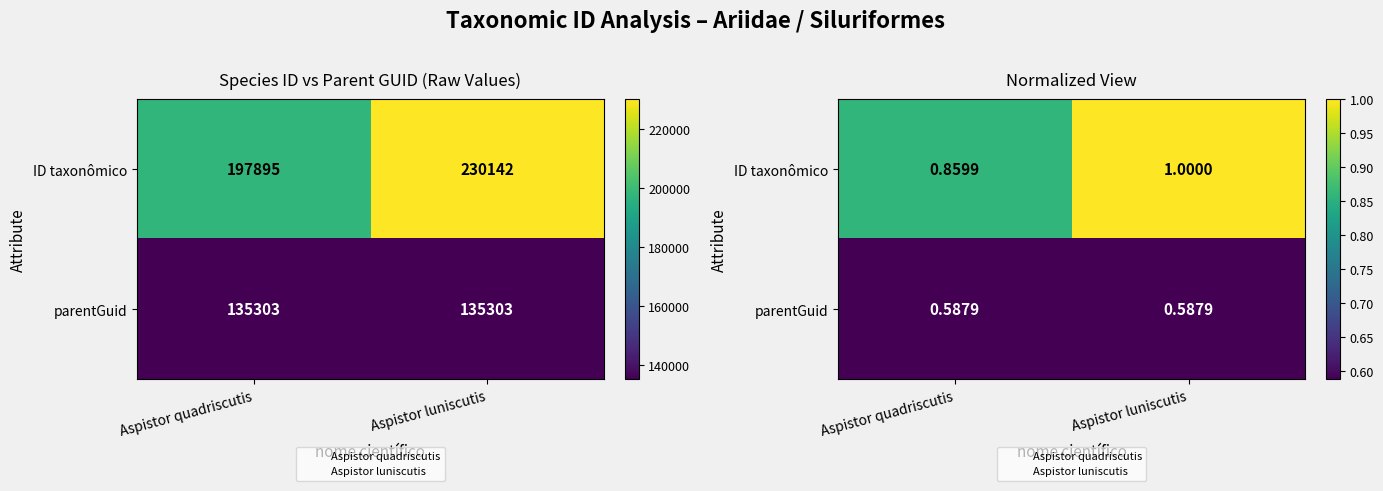

Is the value of parentGuid at Aspistor luniscutis greater than the value of ID taxonômico at Aspistor quadriscutis?

No